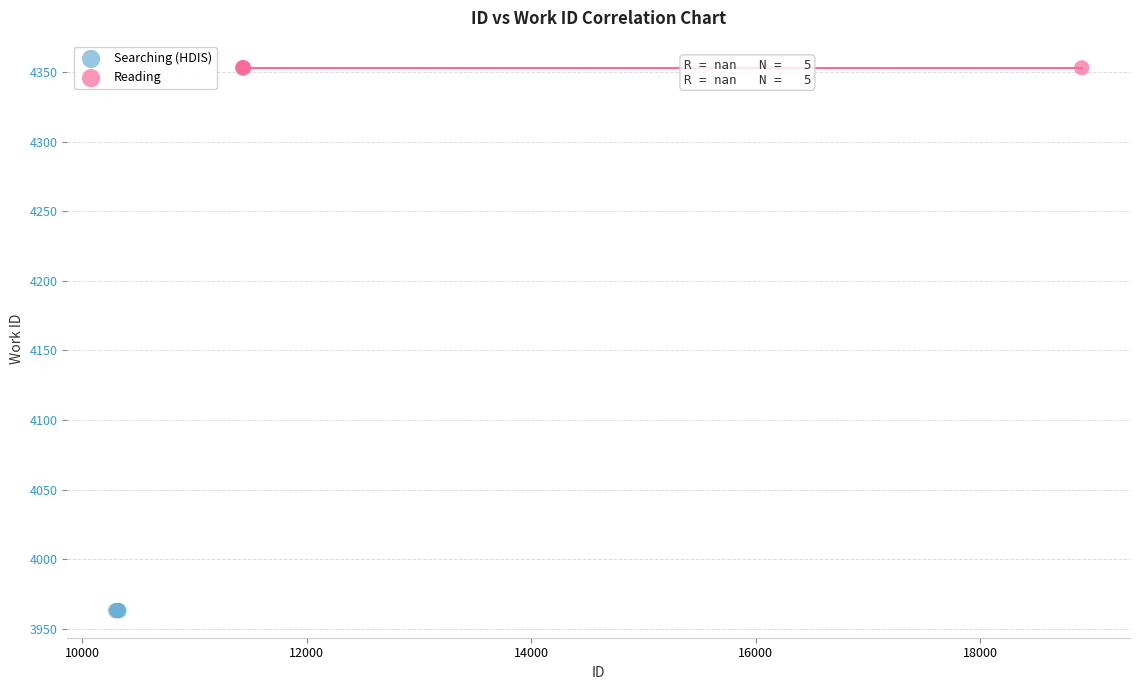

What are all the series names shown in the legend?

Searching (HDIS), Reading